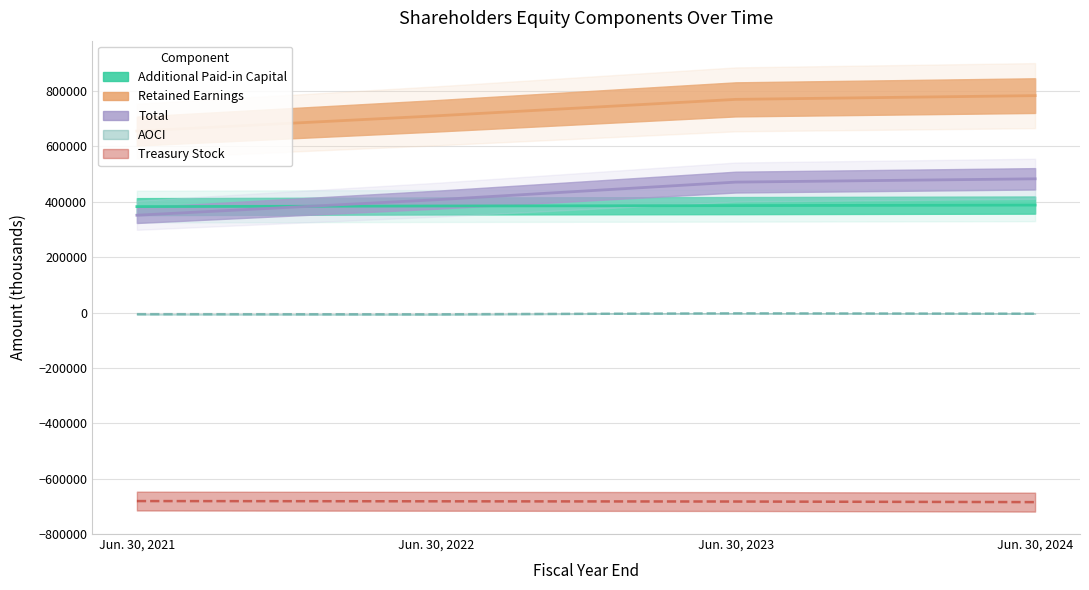

True or false: AOCI and Total intersect in this chart.

False